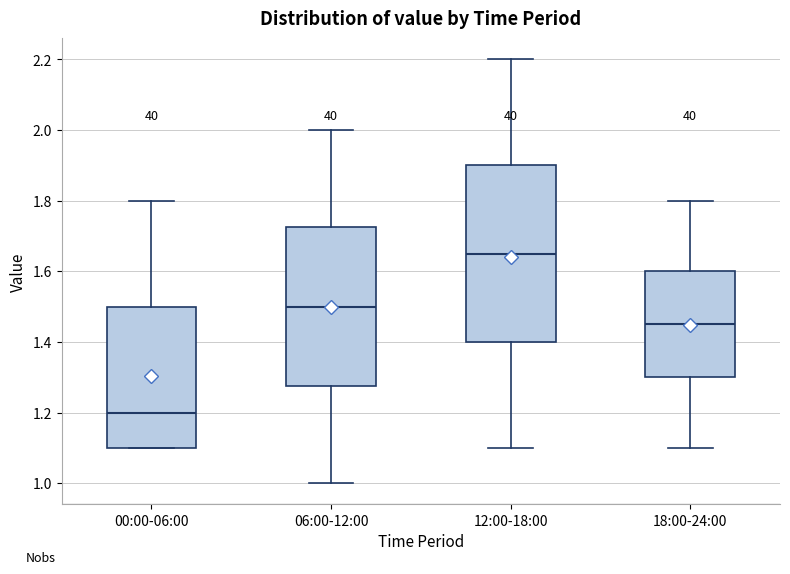

Comparing the boxes themselves (not the whiskers), which one is the tallest?

12:00-18:00